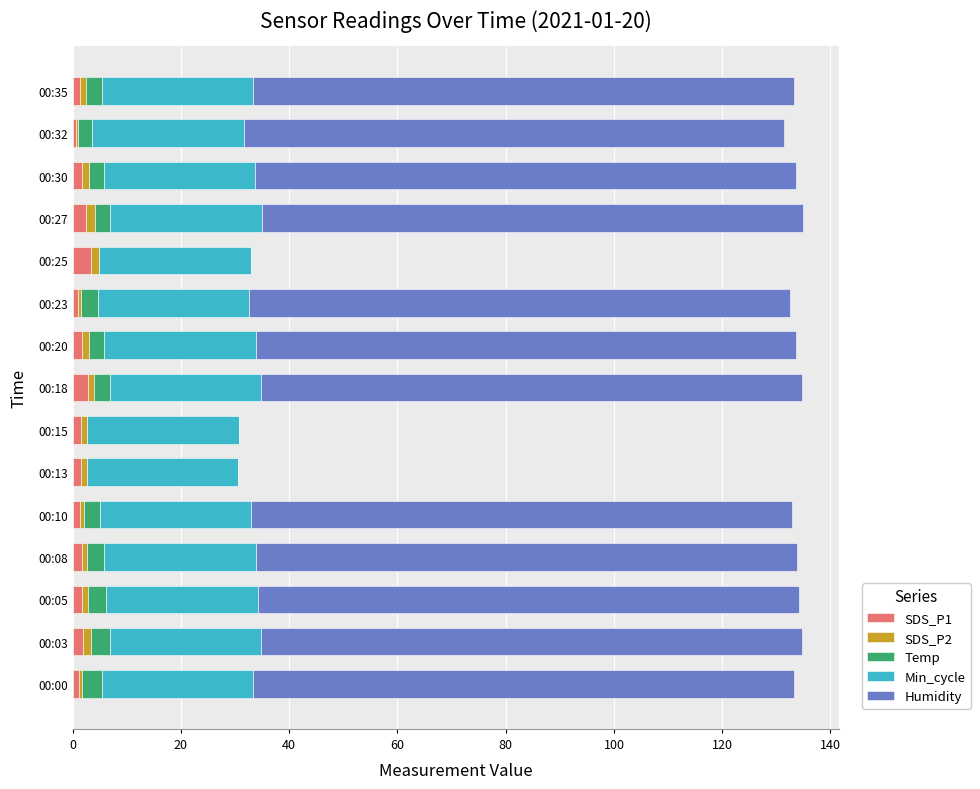

Is it true that SDS_P1 equals 1.7 at 00:30?

True